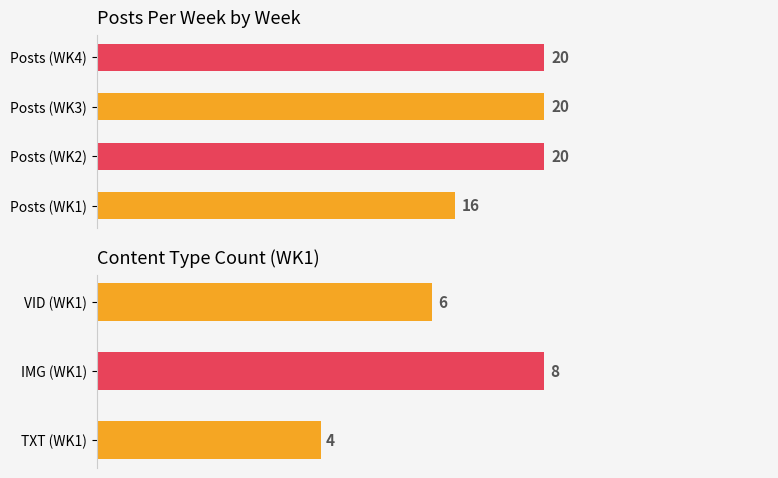

What is the difference between the maximum and minimum values?

4